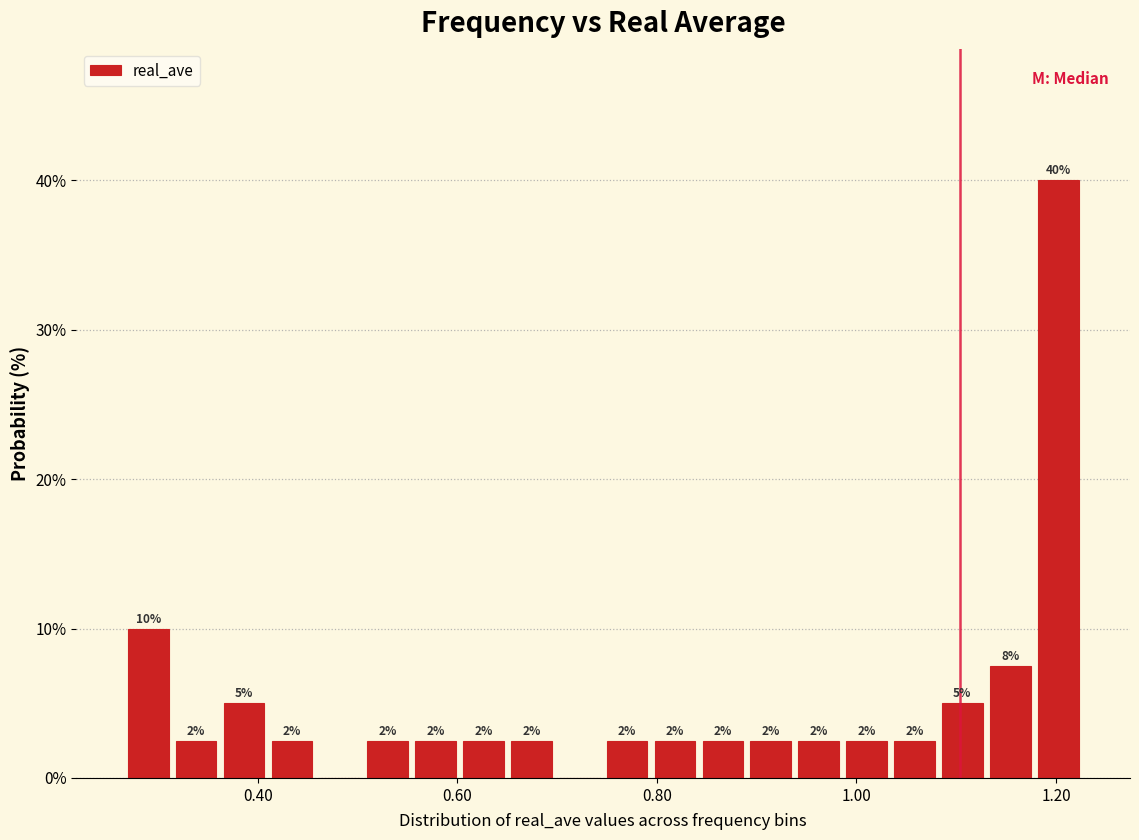

Around what value on the x-axis is the tallest bar? Give the approximate position of its centre, as read against the axis.

1.20